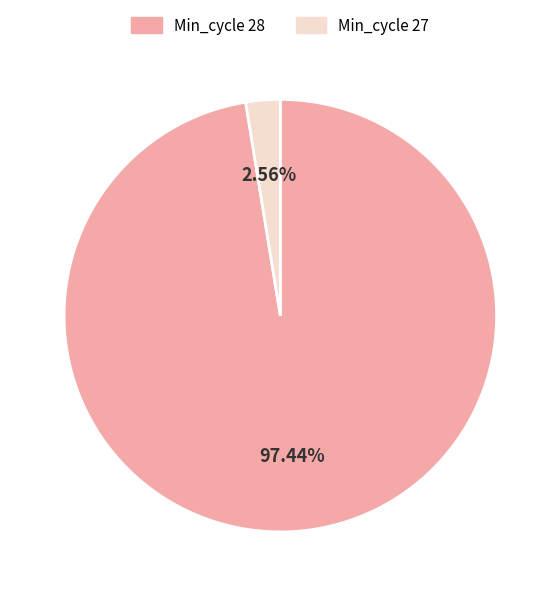

Does any single category account for the majority?

Yes